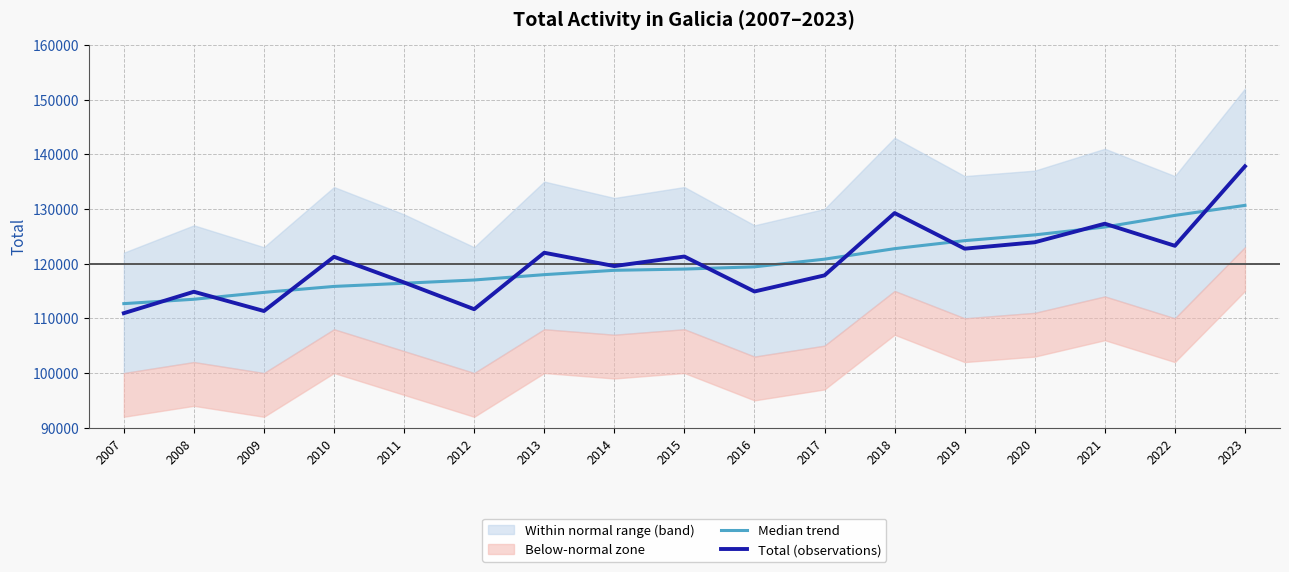

After their last crossing, which series has the higher values: Median trend or Total (observations)?

Total (observations)